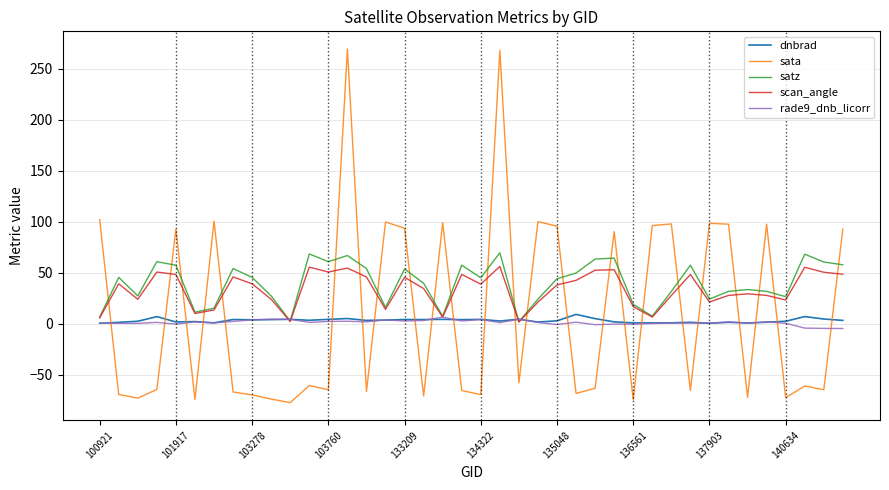

Which series has the widest spread of values?

sata